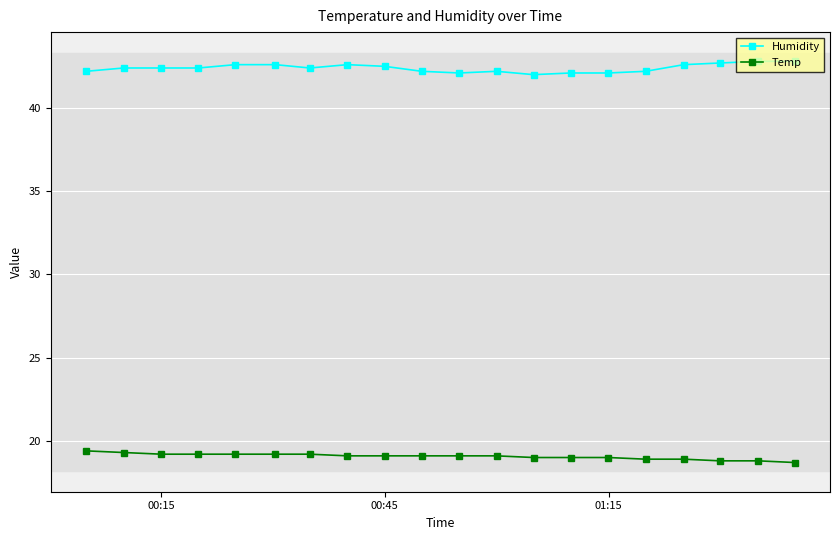

What is the value of the Humidity point at the 6th from the left?

42.6